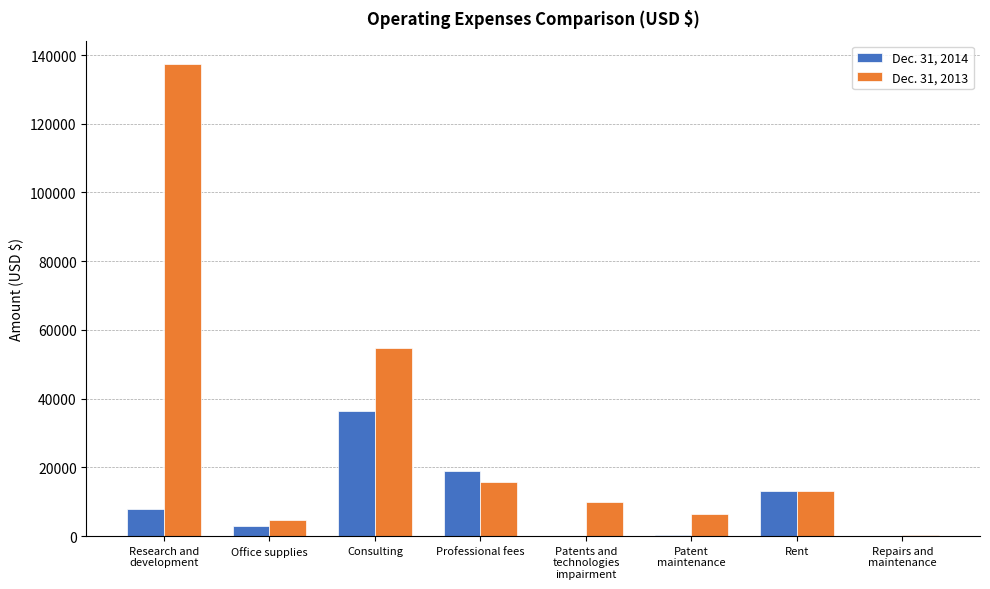

At which label does Dec. 31, 2014 reach its peak?

Consulting